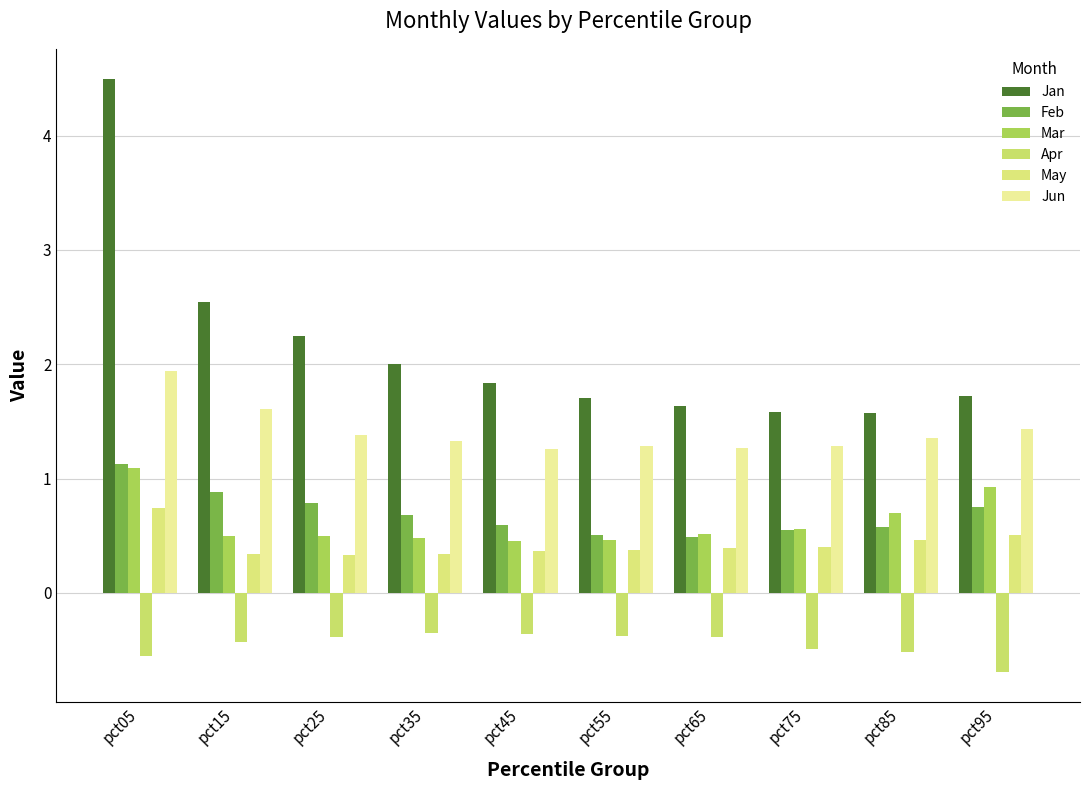

How many bars are there in each group?

6